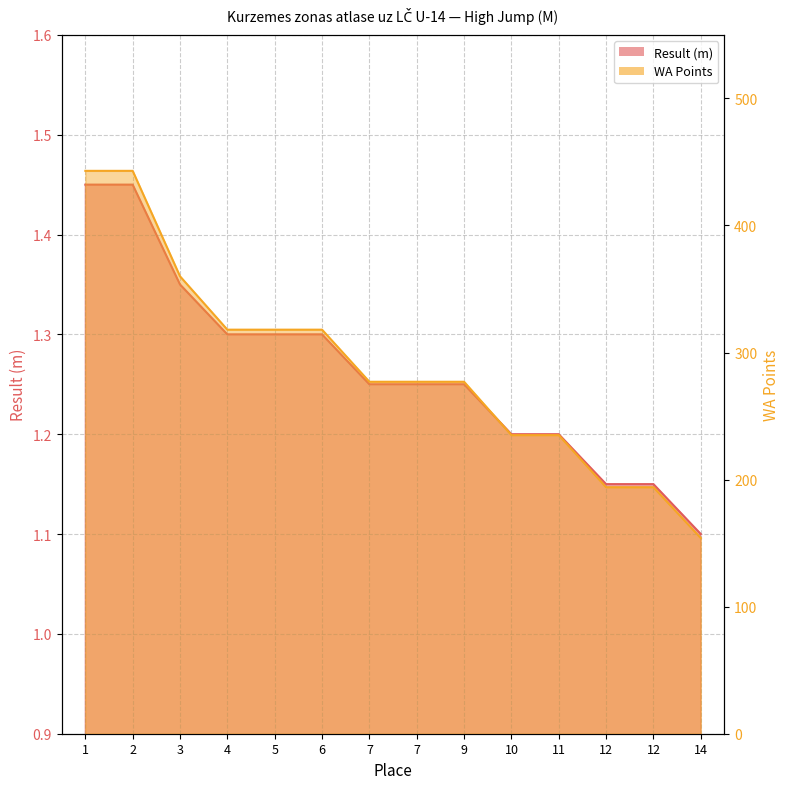

What is the maximum value shown in the chart?

443.0